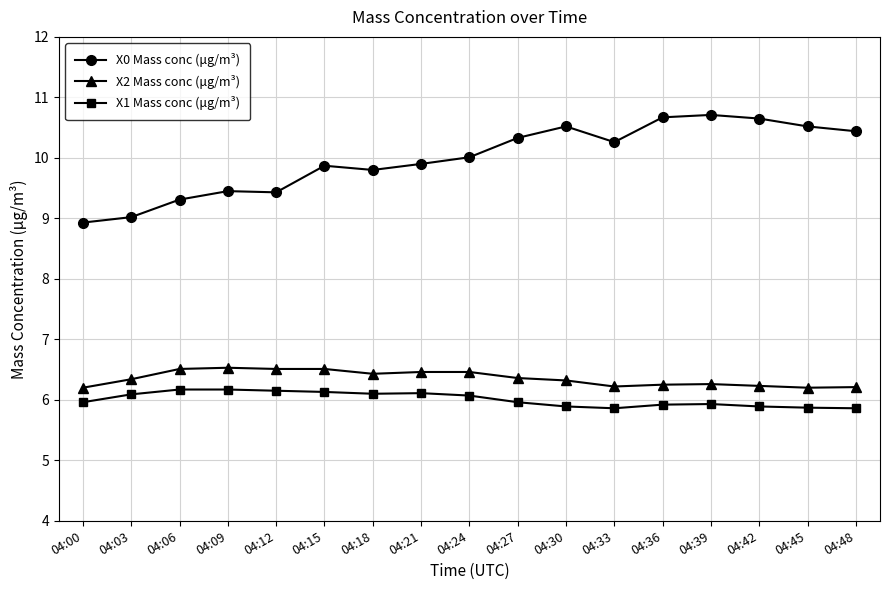

Does the chart have visible grid lines?

Yes